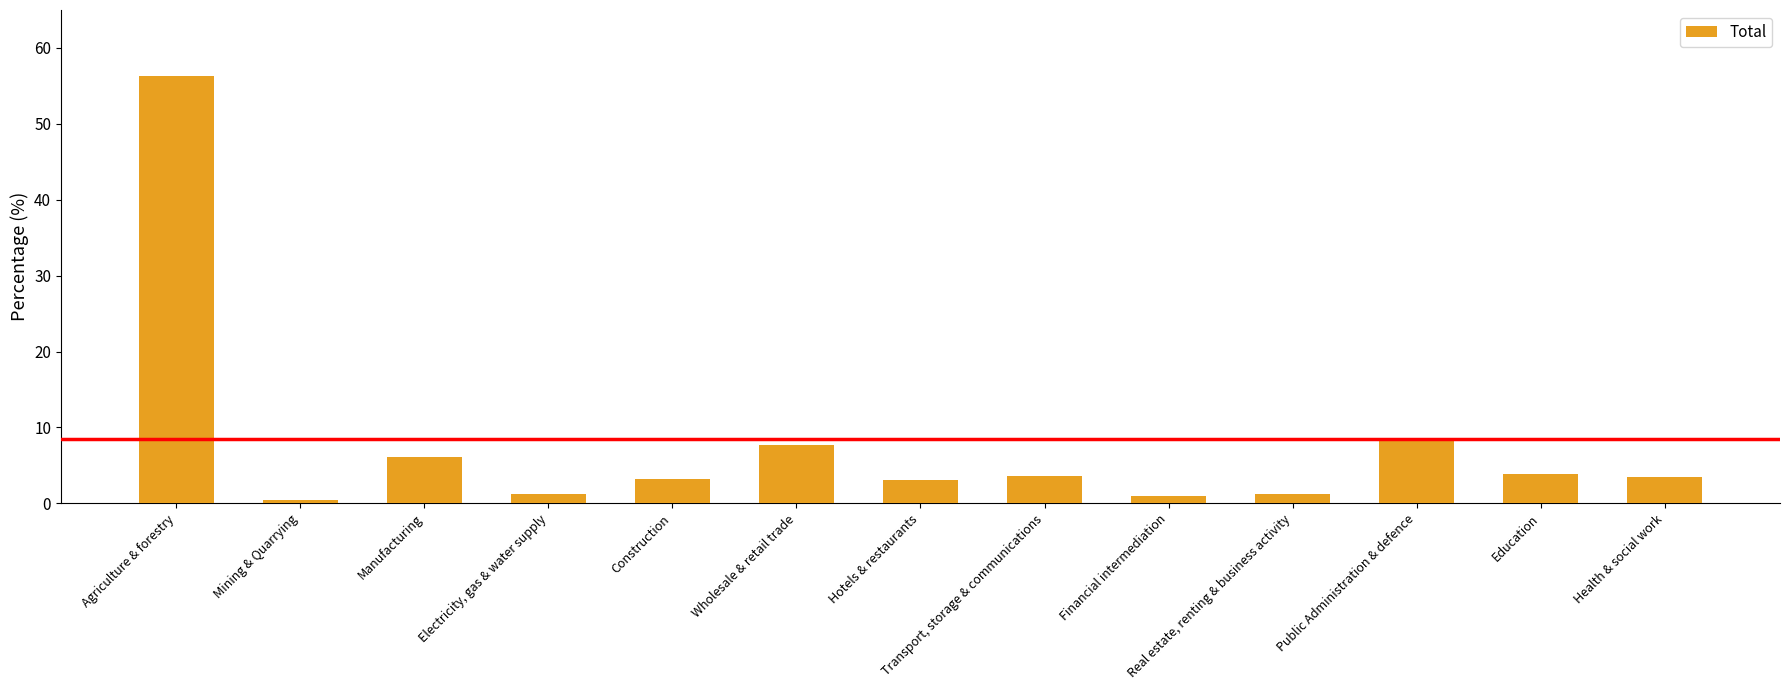

What is the value of the 11th bar from the left?

8.5